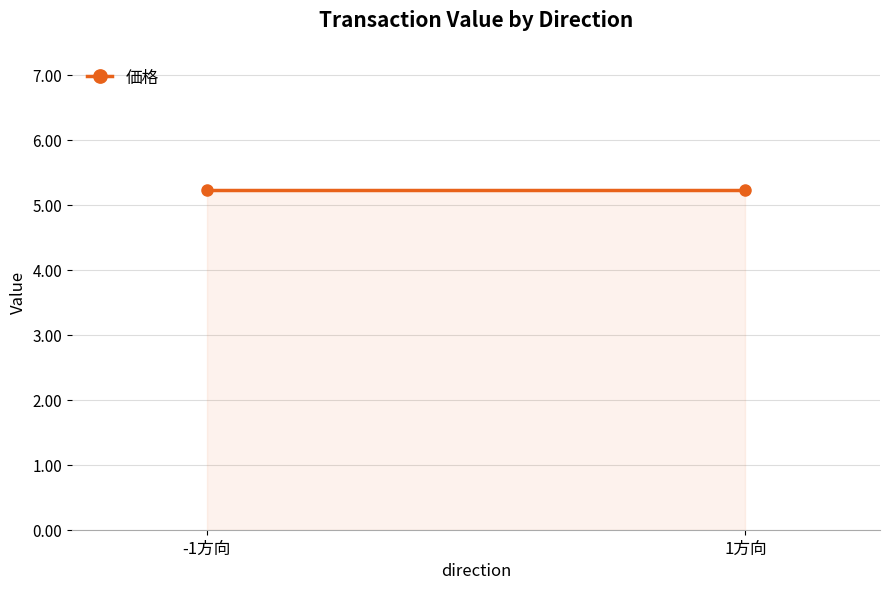

Does the chart have visible grid lines?

Yes